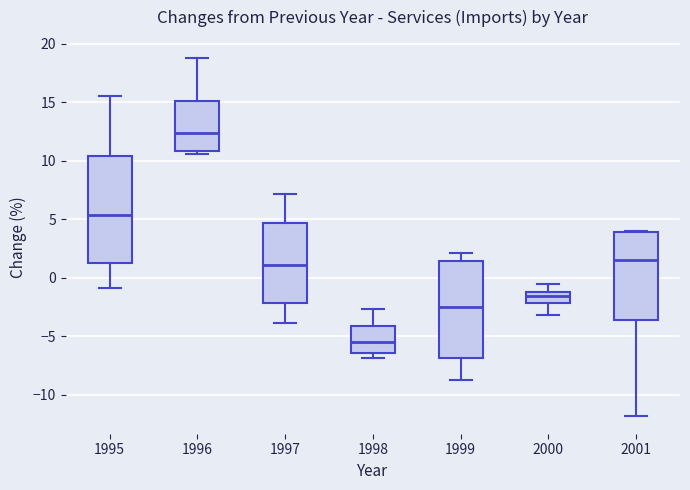

Reading left to right, transcribe this box plot: for each box, give where its median line is, the range the box spans, and where its two whiskers end, as read against the y-axis. The values are not printed on the chart, so give them approximately, as read against the axis.

1995: median 5.5, box 1.5 to 10.5, whiskers -1.0 to 15.5
1996: median 12.5, box 11.0 to 15.0, whiskers 10.5 to 19.0
1997: median 1.0, box -2.0 to 4.5, whiskers -4.0 to 7.0
1998: median -5.5, box -6.5 to -4.0, whiskers -7.0 to -2.5
1999: median -2.5, box -7.0 to 1.5, whiskers -8.5 to 2.0
2000: median -1.5, box -2.0 to -1.0, whiskers -3.0 to -0.5
2001: median 1.5, box -3.5 to 4.0, whiskers -12.0 to 4.0